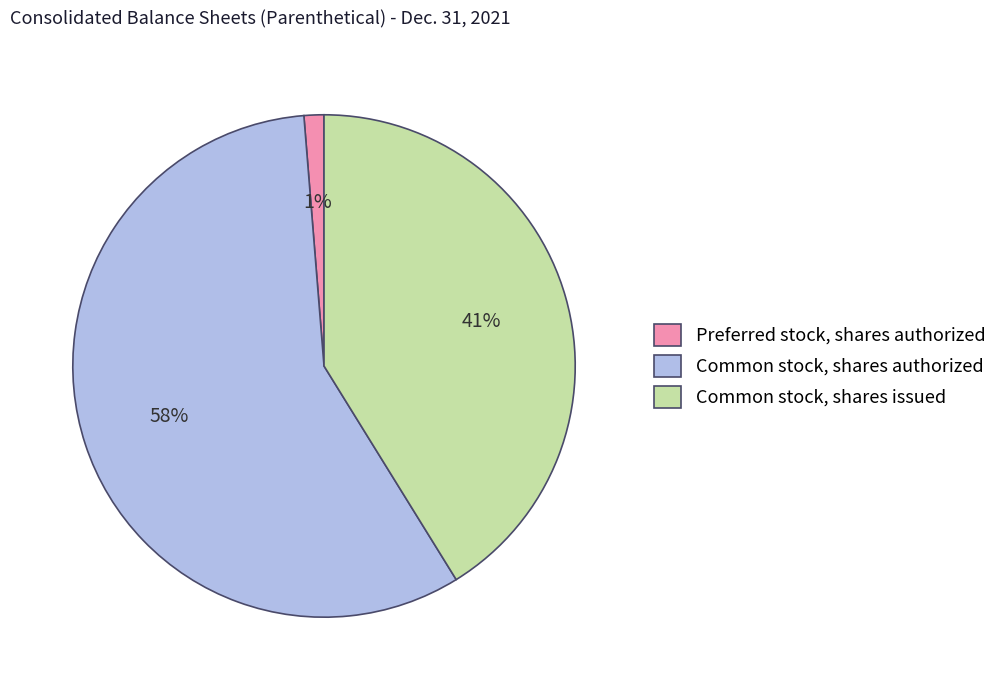

Is it true that Common stock, shares authorized is 58% of the pie?

True